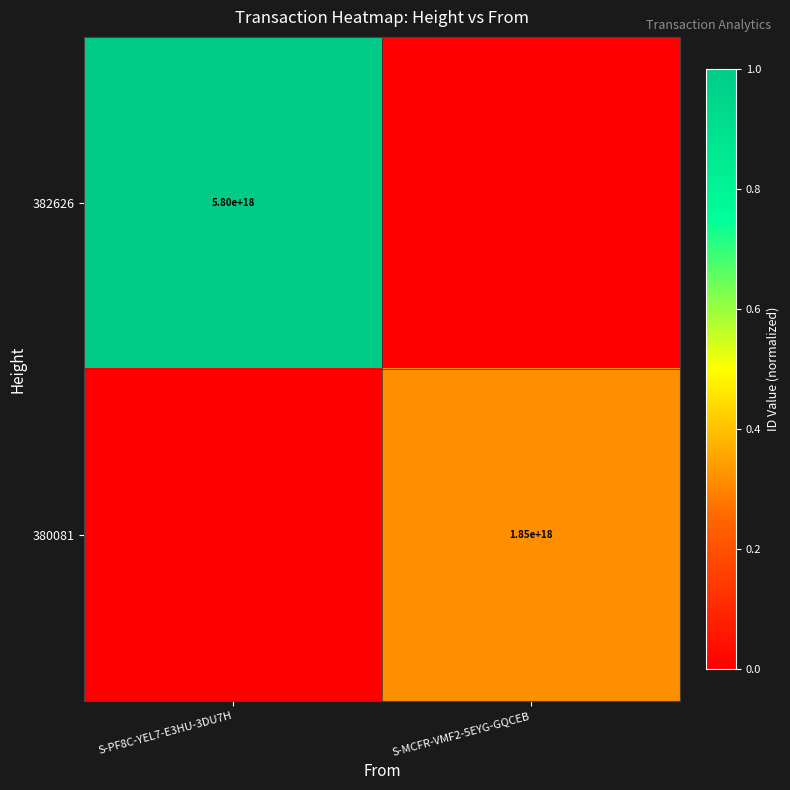

The 380081 series shows 1850000000000000000 at S-MCFR-VMF2-5EYG-GQCEB. True or false?

True